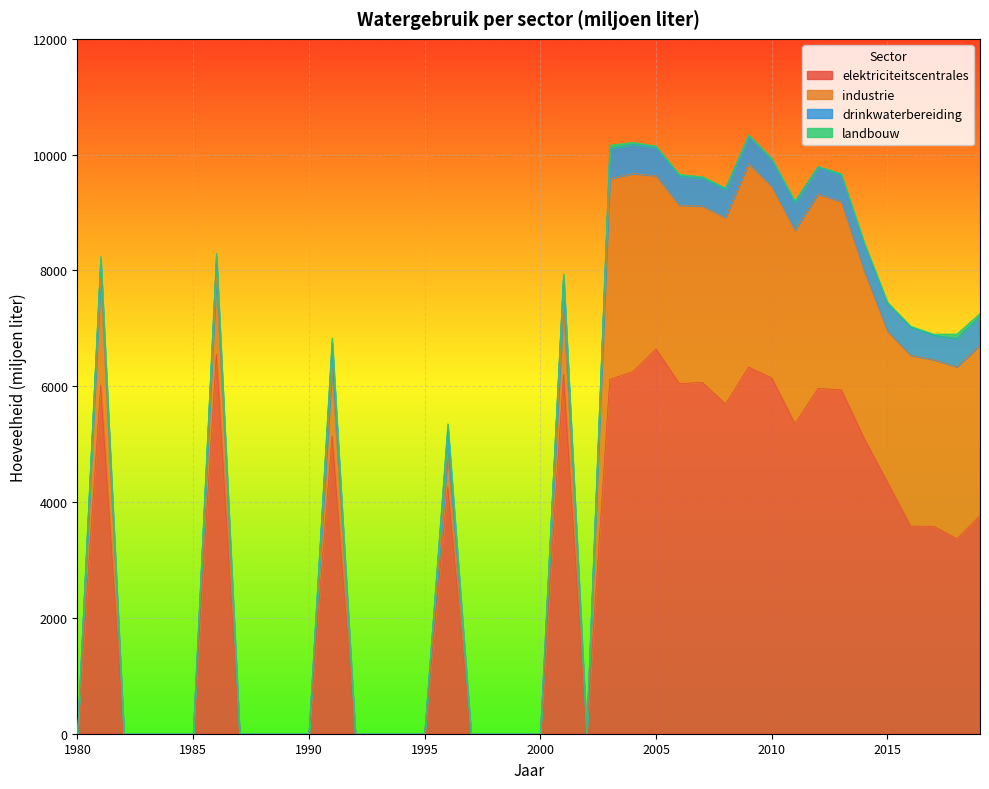

At how many categories does at least one series exceed 4113?

18